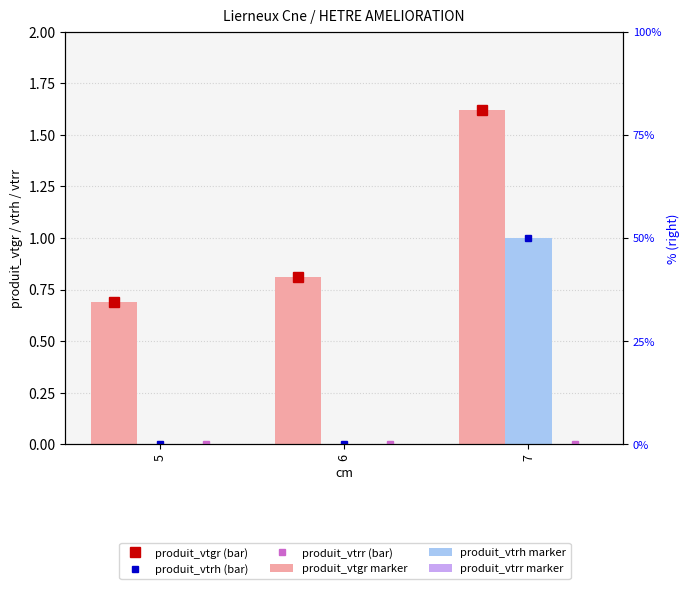

What are all the series names shown in the legend?

produit_vtgr, produit_vtrh, produit_vtrr